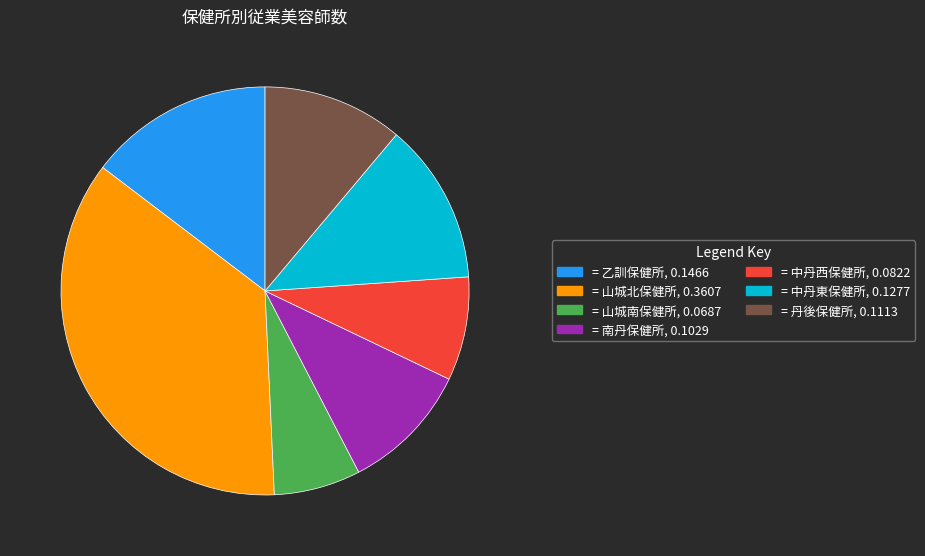

Is there any slice that represents more than half of the pie?

No